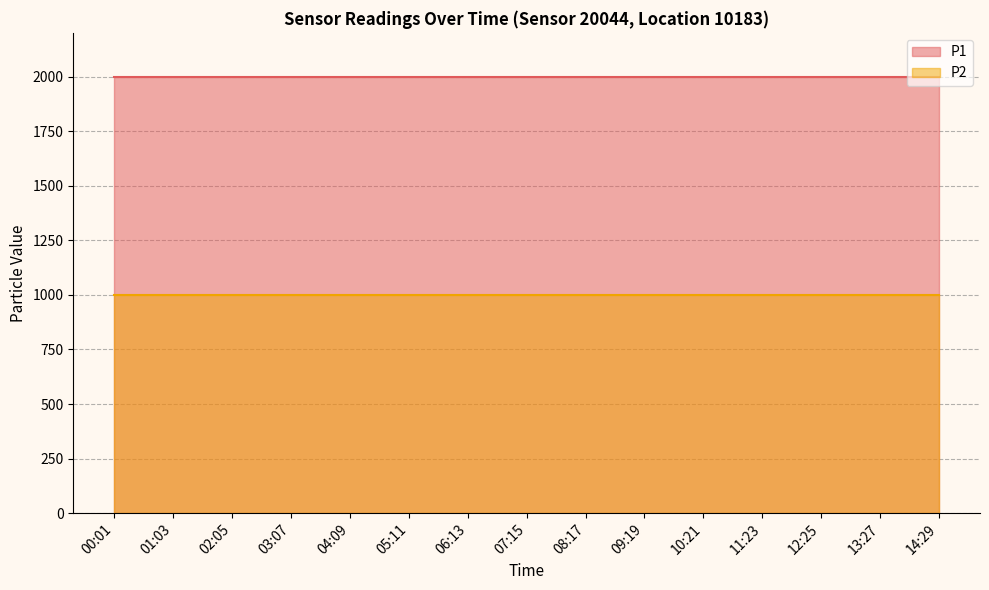

At which category is the sum across all series the highest?

00:01